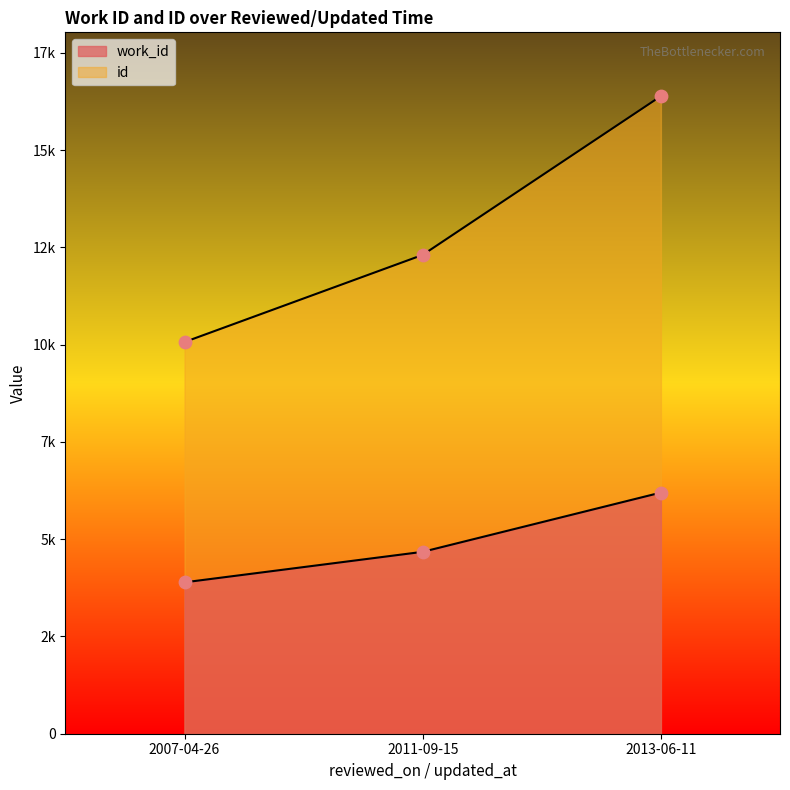

Which series reaches the maximum Y coordinate?

id